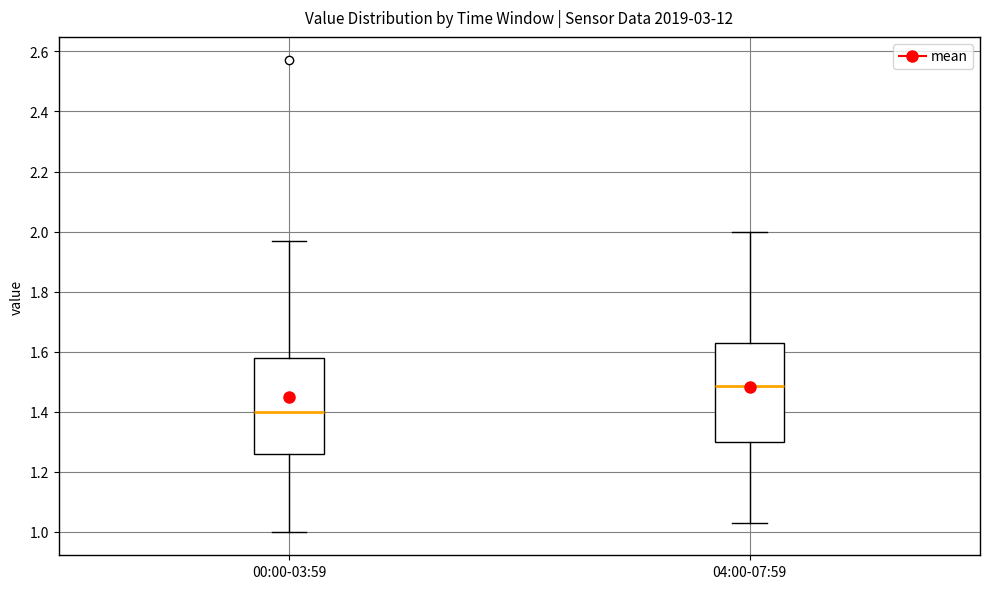

Which box's median line is the highest?

04:00-07:59